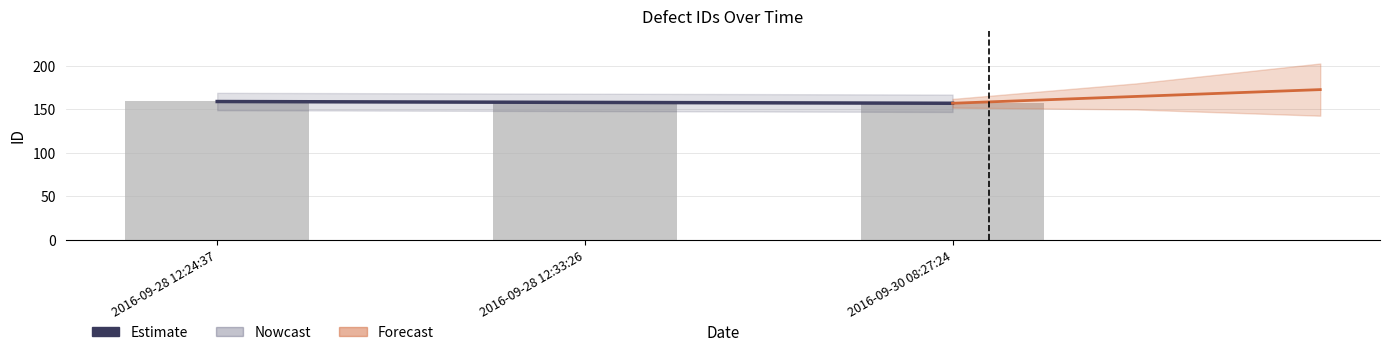

What is the highest value of the Estimate series?

159